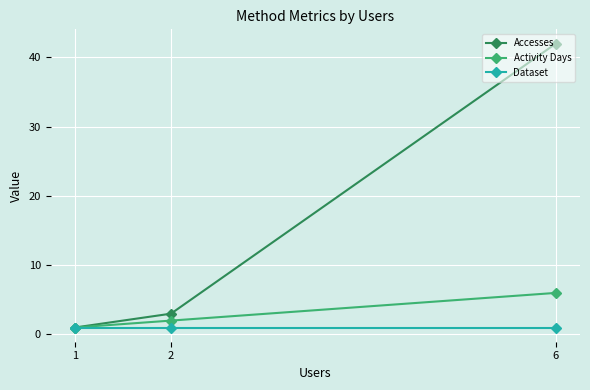

What are all the series names shown in the legend?

Accesses, Activity Days, Dataset